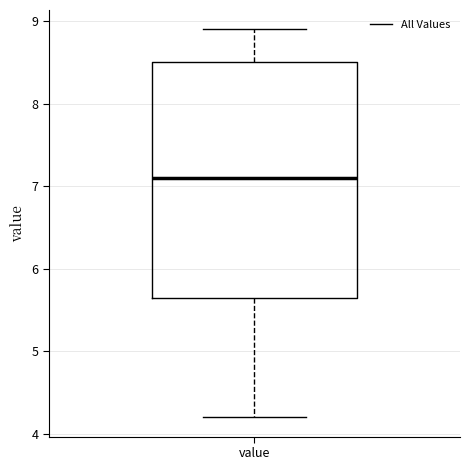

Transcribe this box plot: give where the median line is, the range the box spans, and where the two whiskers end, as read against the y-axis. The values are not printed on the chart, so give them approximately, as read against the axis.

median 7.1, box 5.7 to 8.5, whiskers 4.2 to 8.9